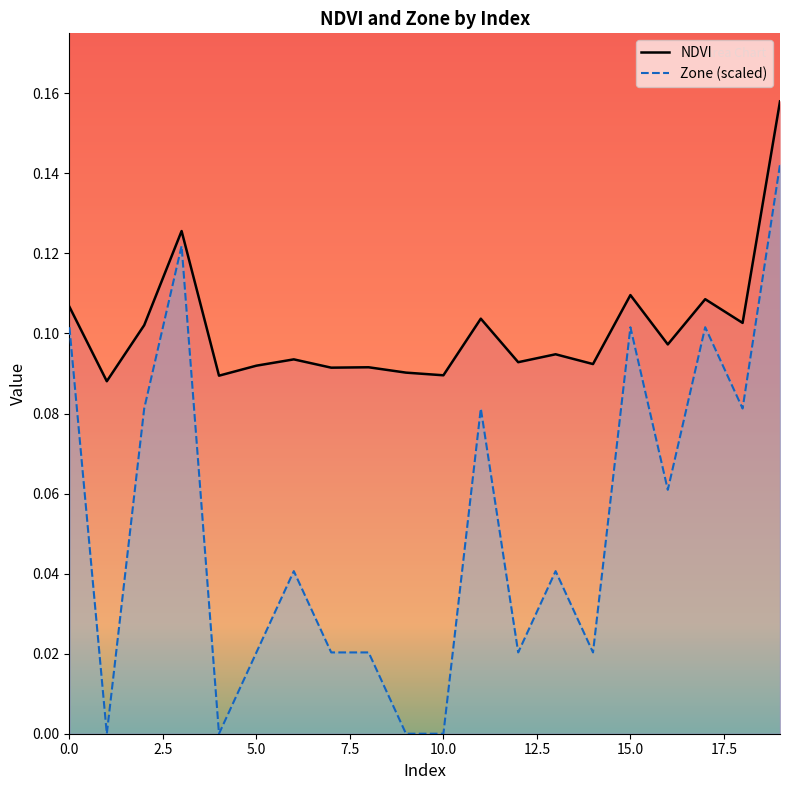

How many lines are shown in the chart?

2